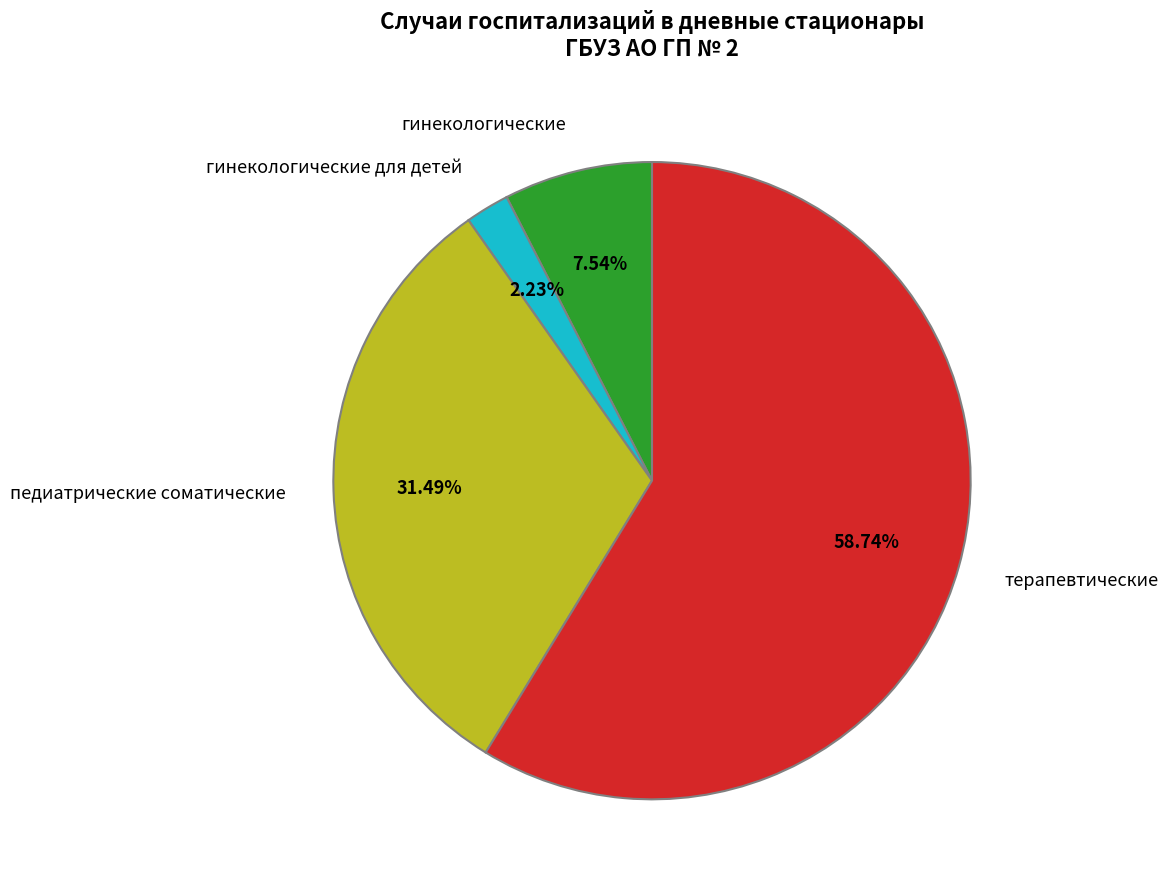

Which category accounts for the majority?

терапевтические